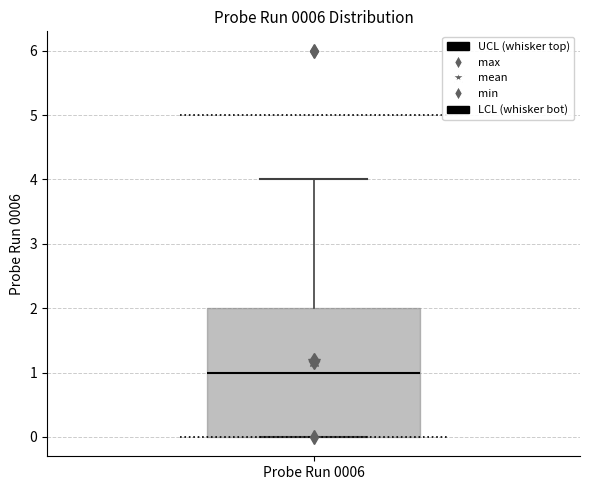

Read this box plot against the y-axis: the position of the median line, the range covered by the box, and the ends of both whiskers. The values are not printed on the chart, so give them approximately, as read against the axis.

median 1, box 0 to 2, whiskers 0 to 4